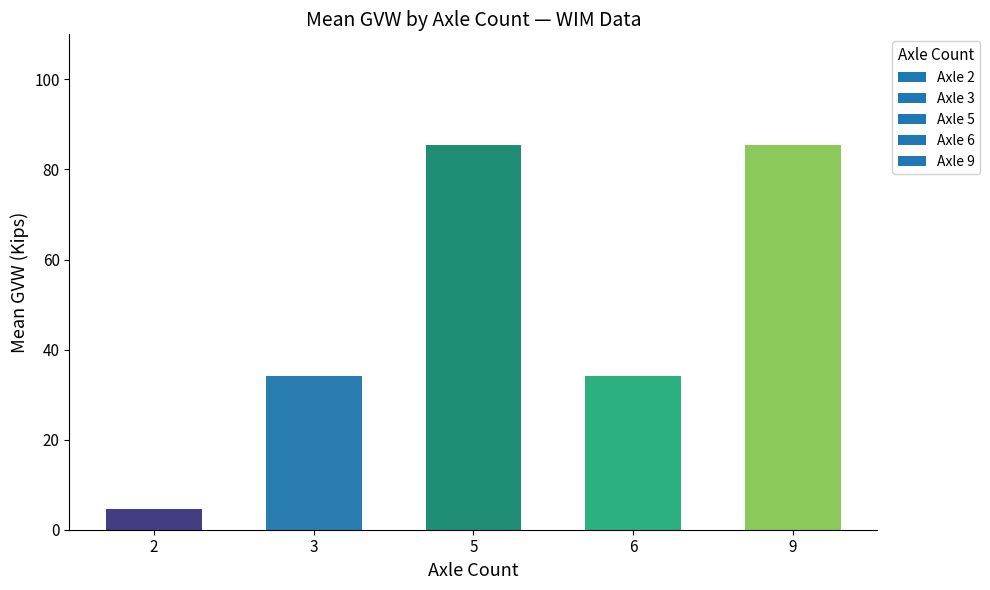

Is it true that the value at 6 is 9.8?

False